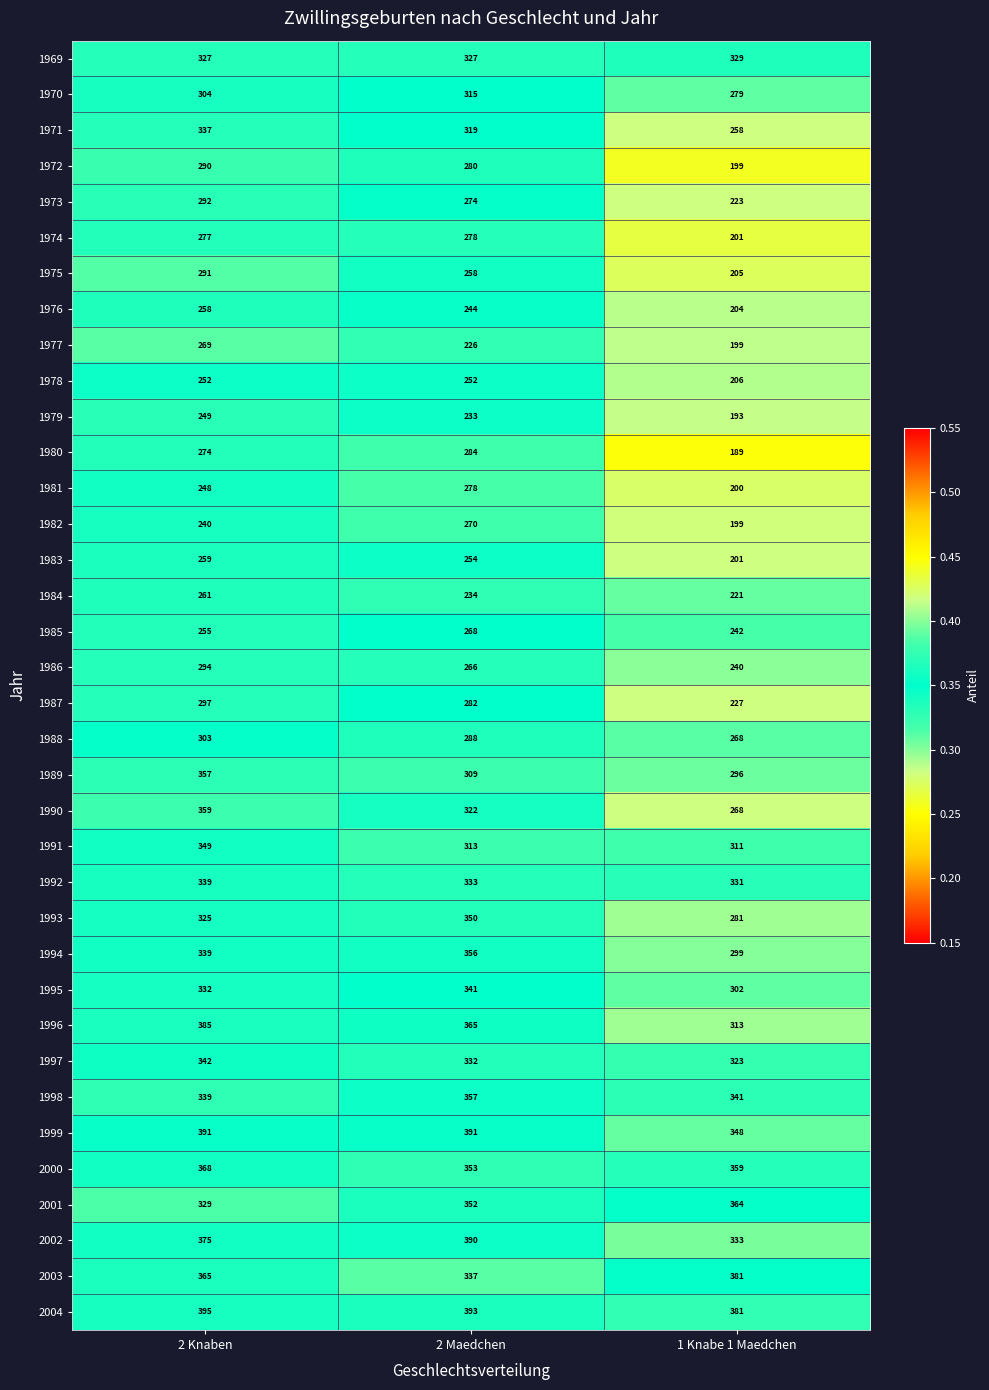

Which category has the highest value across all series?

2 Knaben